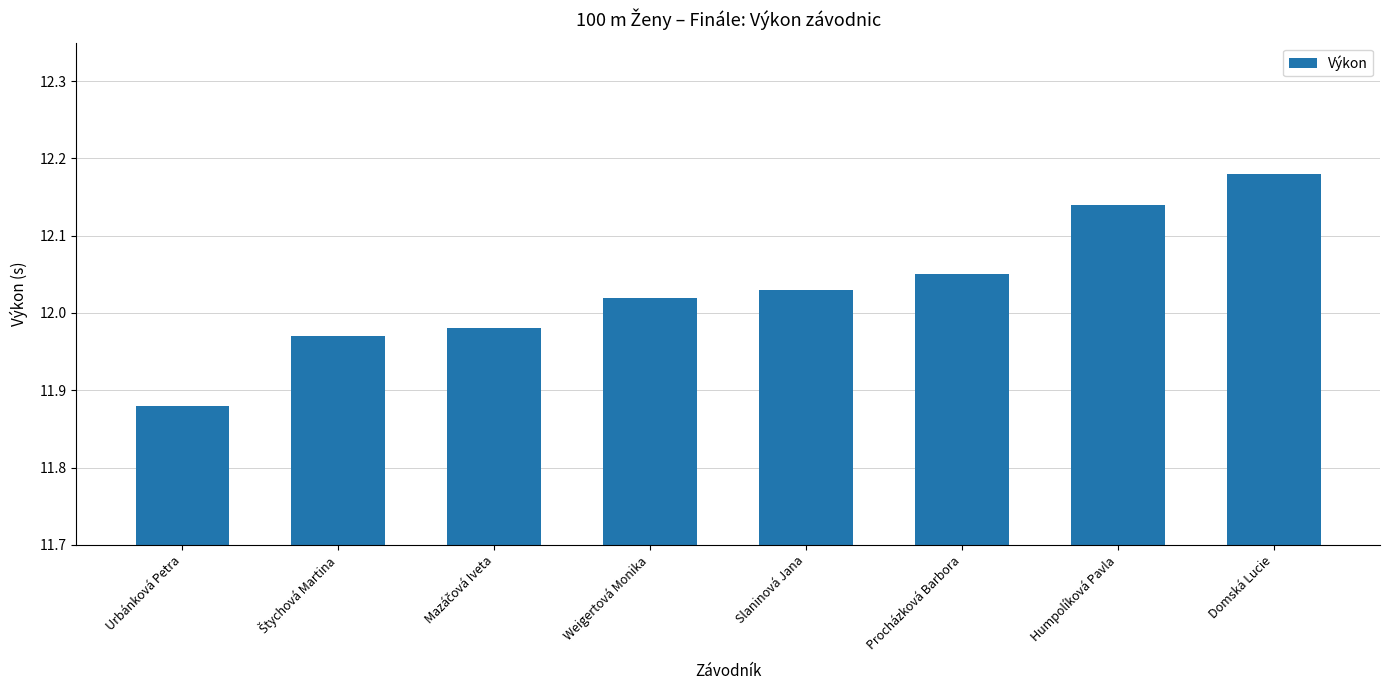

Where does the data first go above 12?

Weigertová Monika